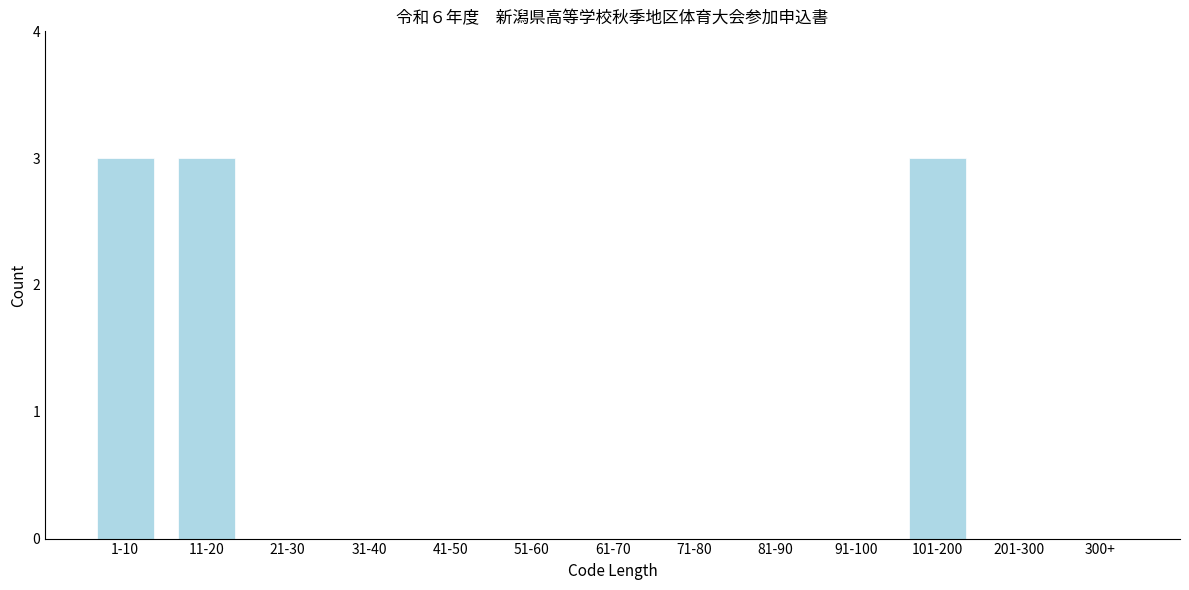

Reading right to left, list all the values displayed in this chart.

300+=0	201-300=0	101-200=3	91-100=0	81-90=0	71-80=0	61-70=0	51-60=0	41-50=0	31-40=0	21-30=0	11-20=3	1-10=3